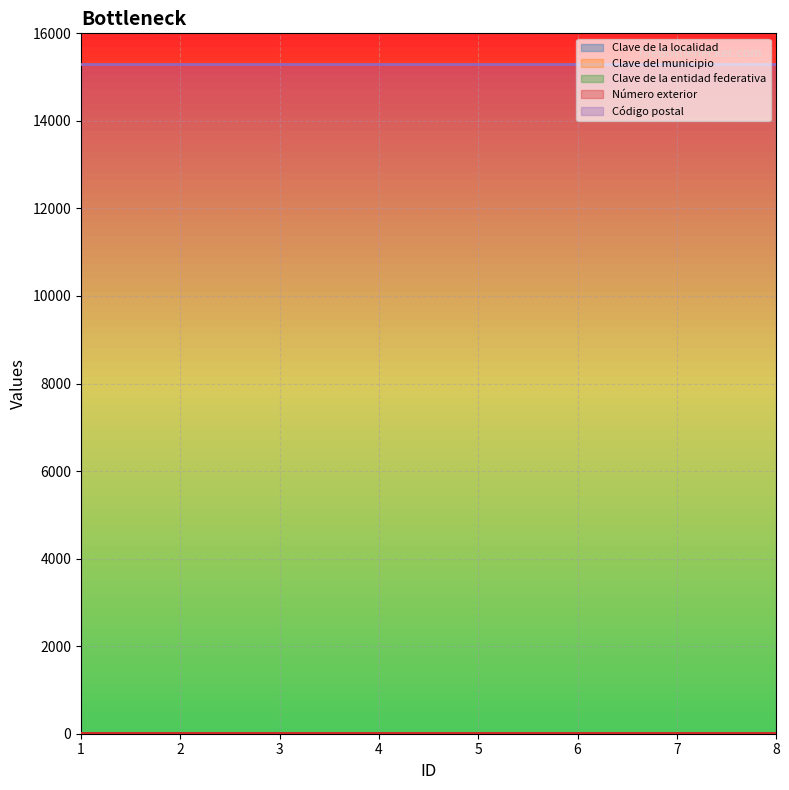

What is the total value across all series at 4?

15353